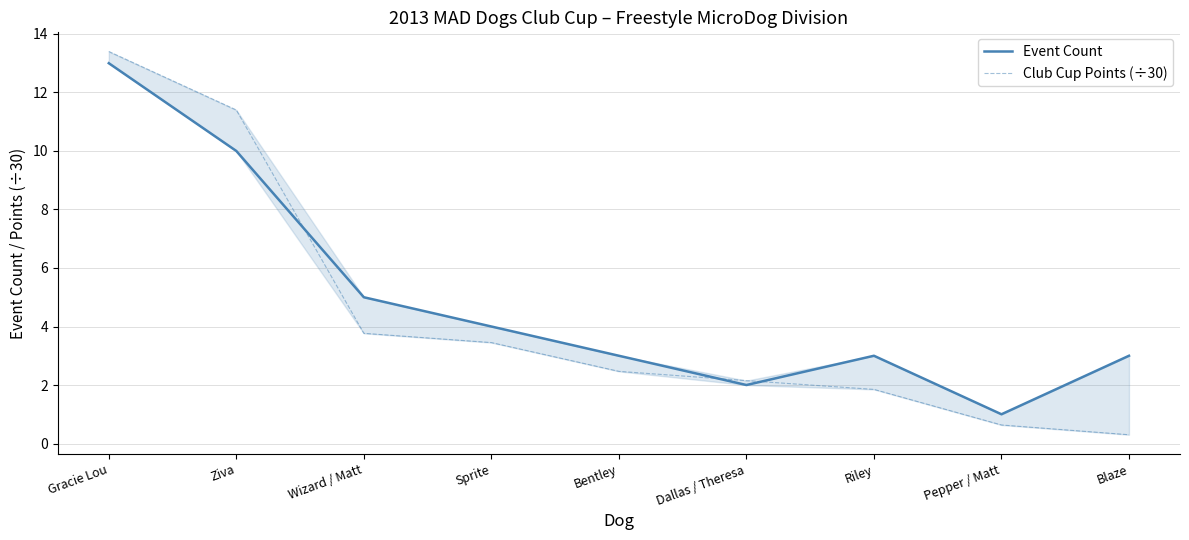

At Dallas / Theresa, list the series in order from smallest to largest.

Event Count, Club Cup Points (÷30)